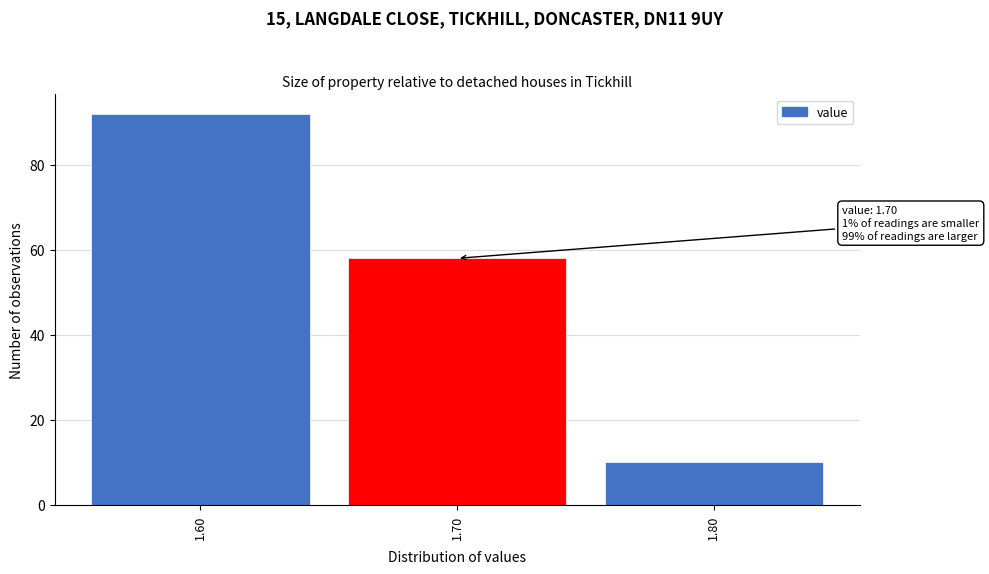

Which range on the x-axis has the tallest bar?

1.55 to 1.65